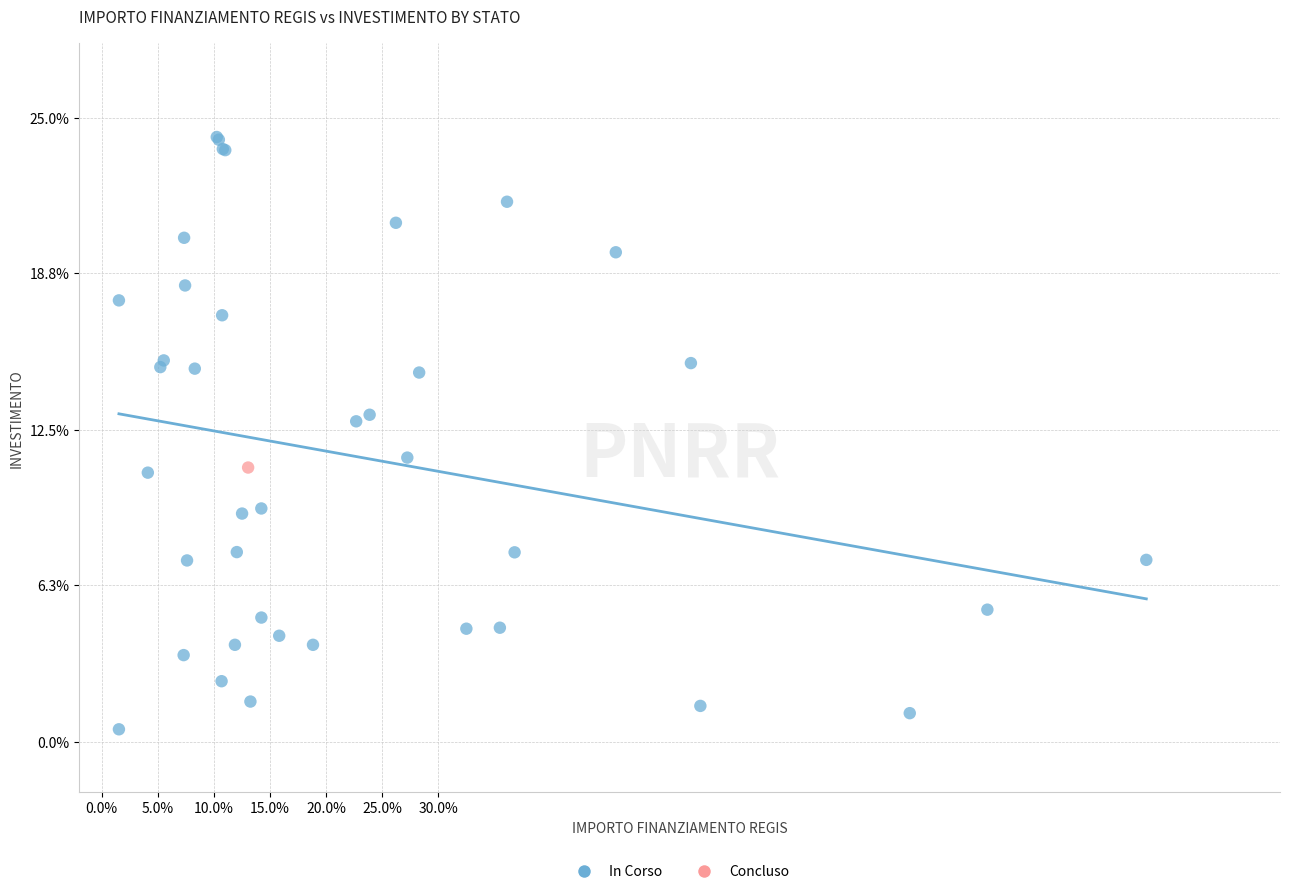

What are all the series names shown in the legend?

In Corso, Concluso